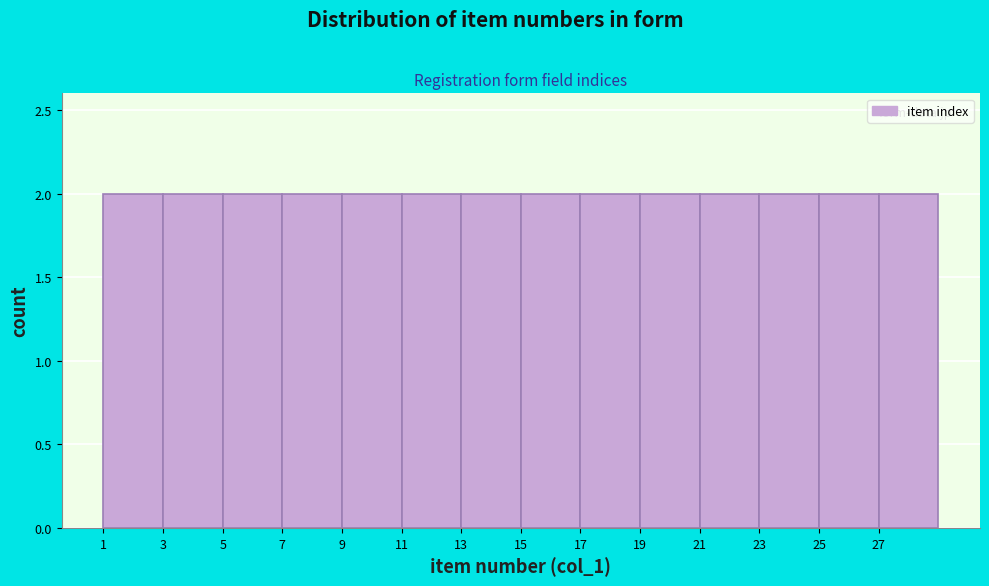

What is the height of the bar covering 17 to 19 on the x-axis? The values are not printed on the chart, so give them approximately, as read against the axis.

2